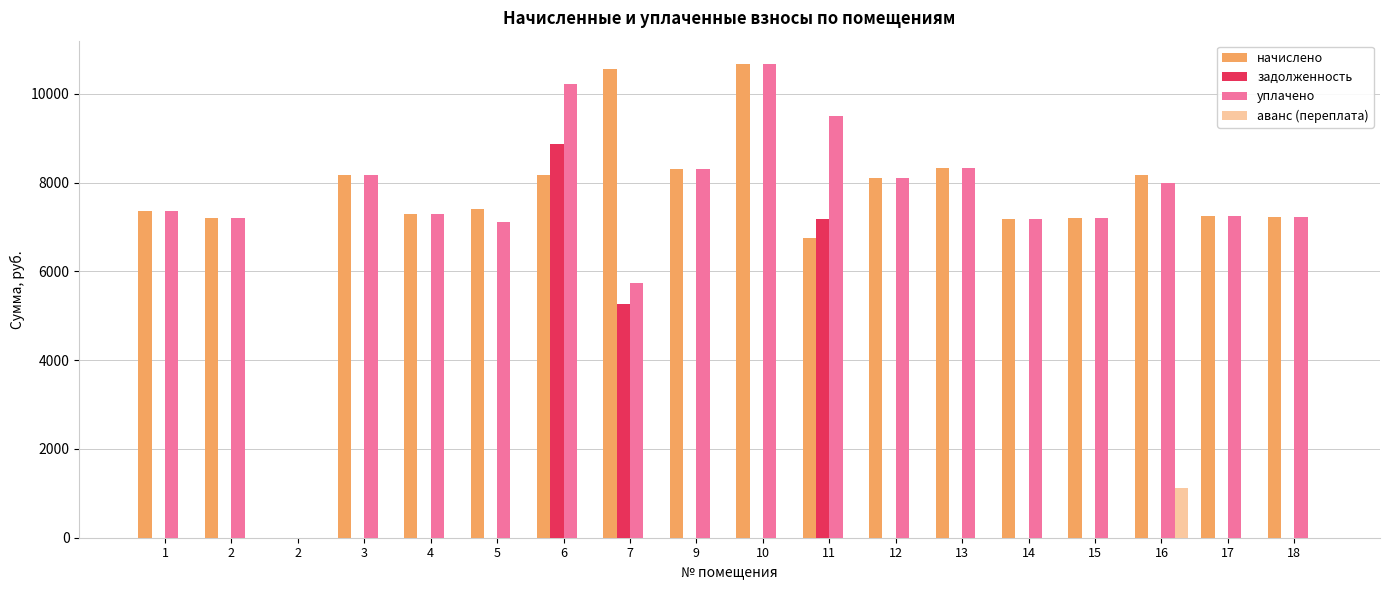

True or false: задолженность has a value of 3843.5 at 9.

False